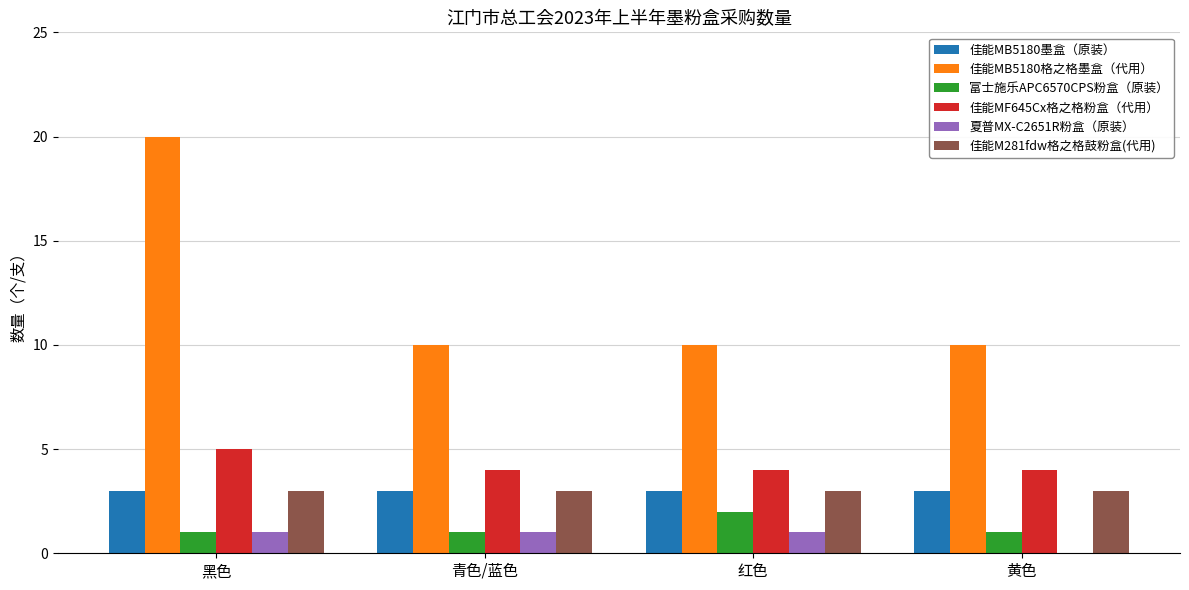

Reading right to left, transcribe all the data shown in this chart.

佳能MB5180墨盒（原装）: 黄色=3	红色=3	青色/蓝色=3	黑色=3
佳能MB5180格之格墨盒（代用）: 黄色=10	红色=10	青色/蓝色=10	黑色=20
富士施乐APC6570CPS粉盒（原装）: 黄色=1	红色=2	青色/蓝色=1	黑色=1
佳能MF645Cx格之格粉盒（代用）: 黄色=4	红色=4	青色/蓝色=4	黑色=5
夏普MX-C2651R粉盒（原装）: 黄色=0	红色=1	青色/蓝色=1	黑色=1
佳能M281fdw格之格鼓粉盒(代用): 黄色=3	红色=3	青色/蓝色=3	黑色=3